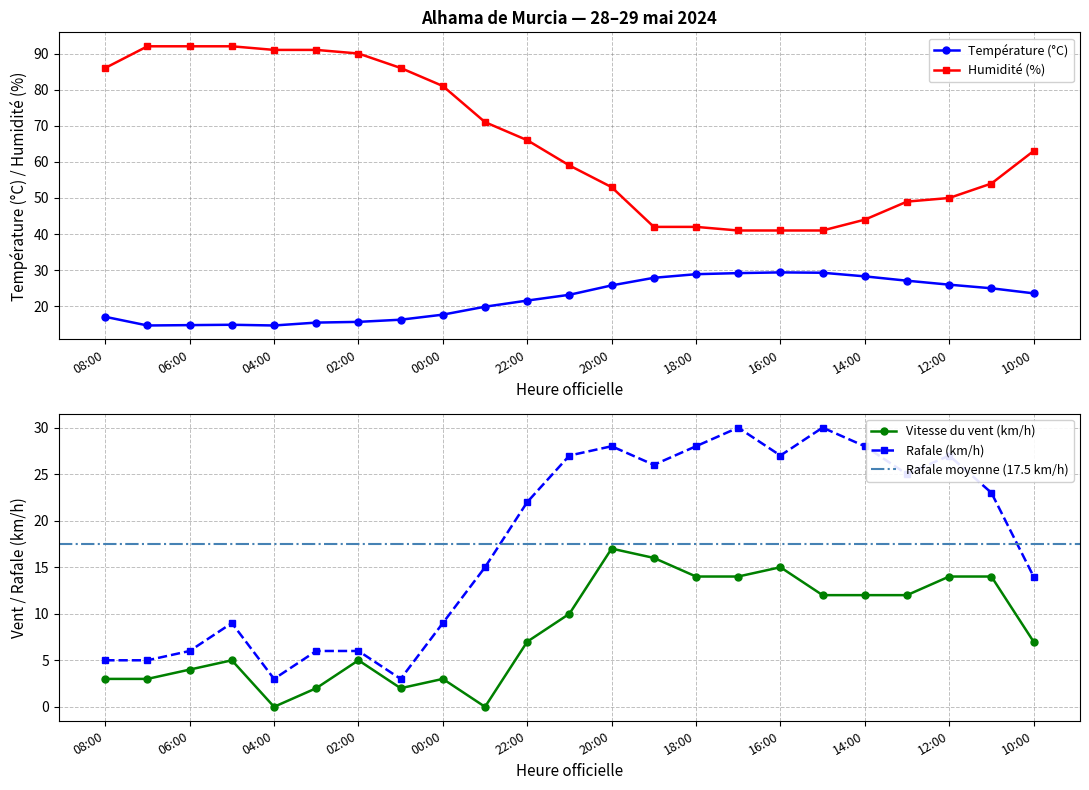

True or false: Humidité (%) and Température (°C) intersect in this chart.

False